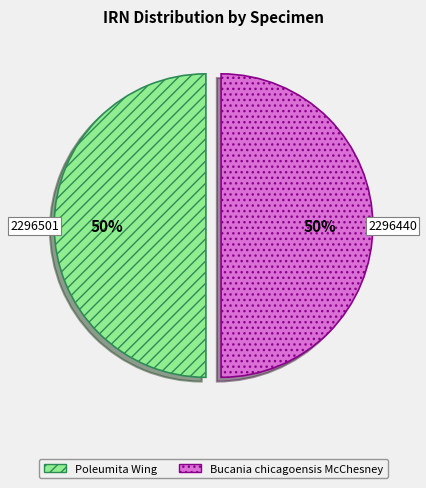

The Bucania chicagoensis McChesney slice represents 60% of the pie. True or false?

False